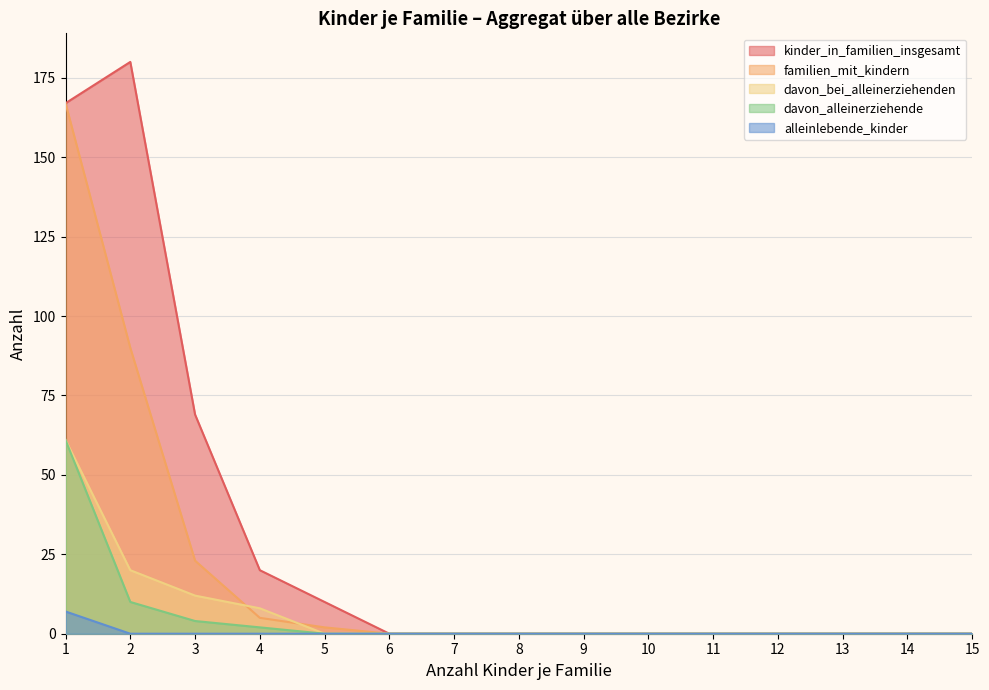

What is the sum of all davon_alleinerziehende values?

77